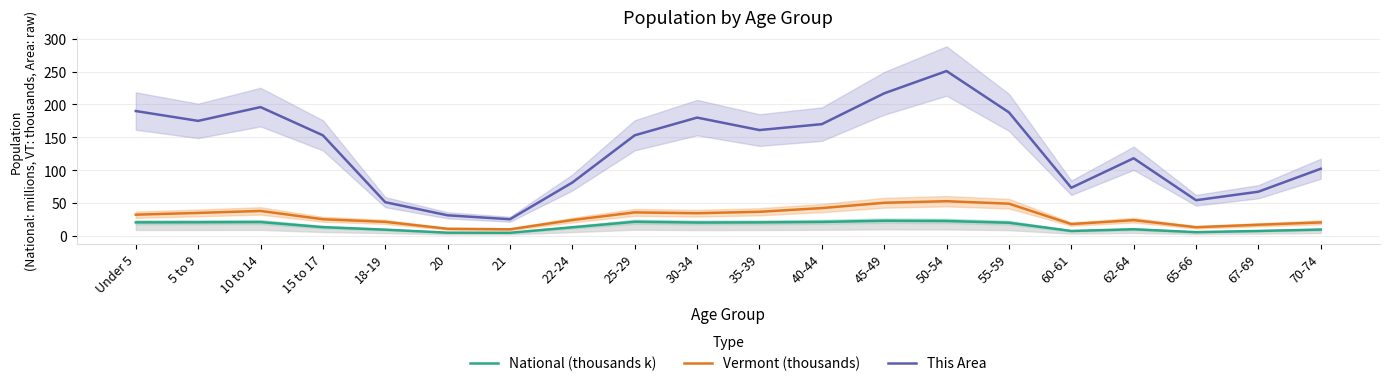

Count the number of data series in this chart.

3